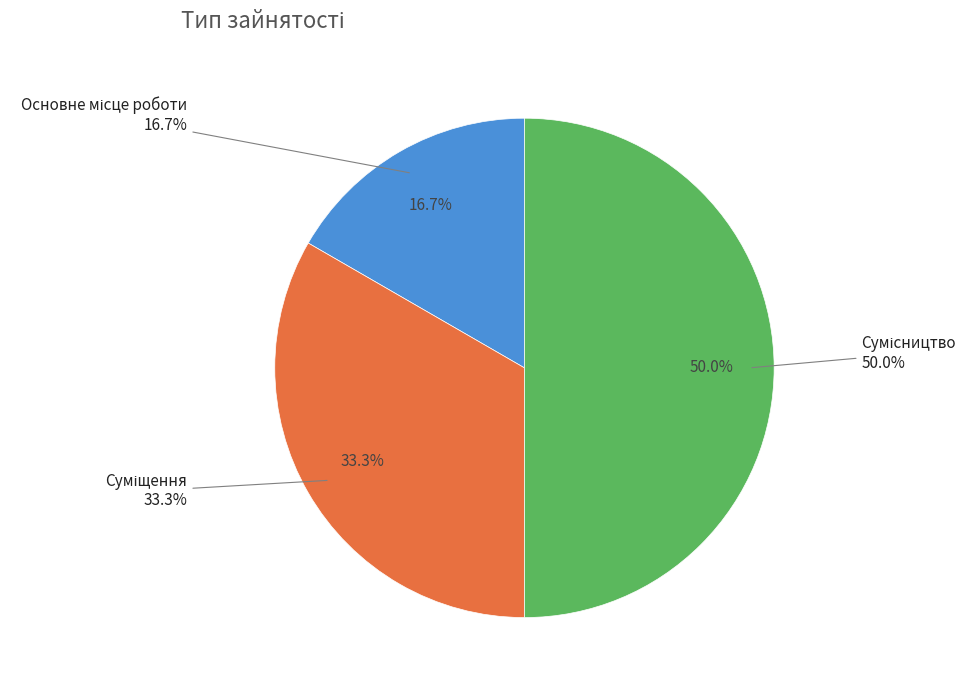

Rank the categories by value from lowest to highest.

Основне місце роботи, Суміщення, Сумісництво